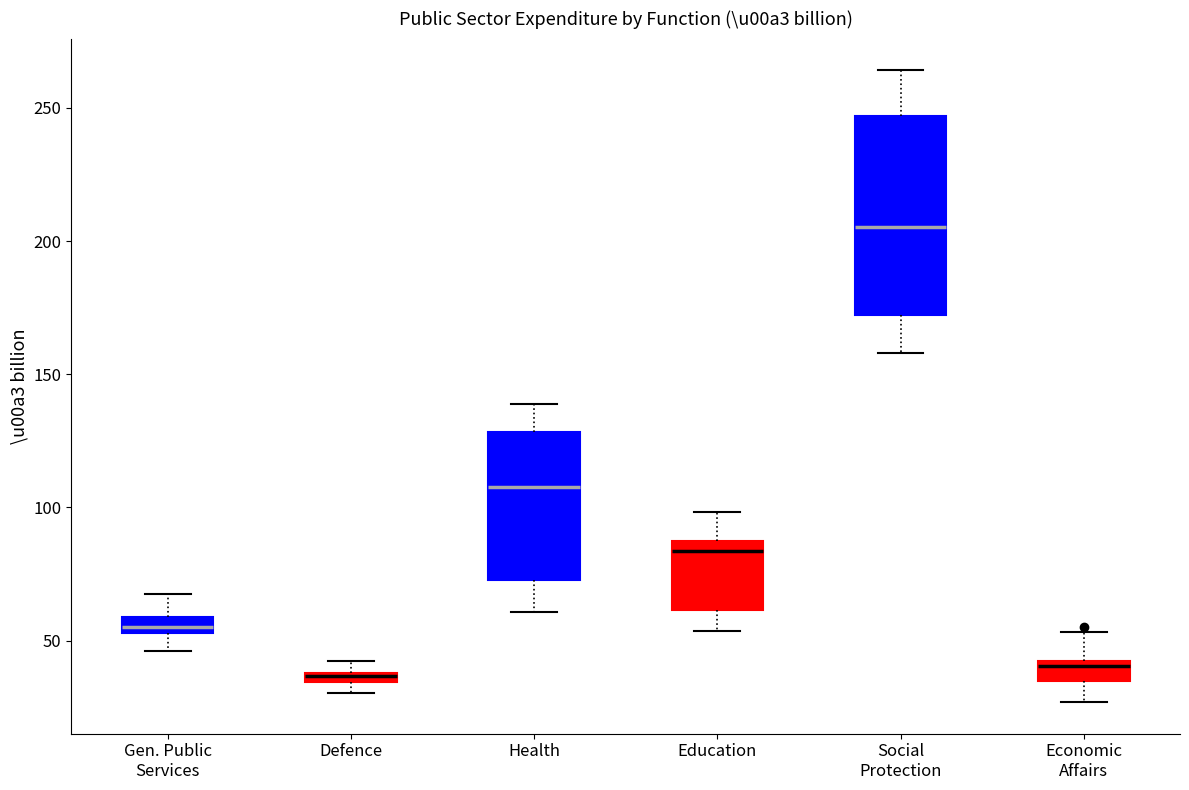

Where is the lower edge of the box for Economic Affairs on the y-axis? The values are not printed on the chart, so give them approximately, as read against the axis.

35